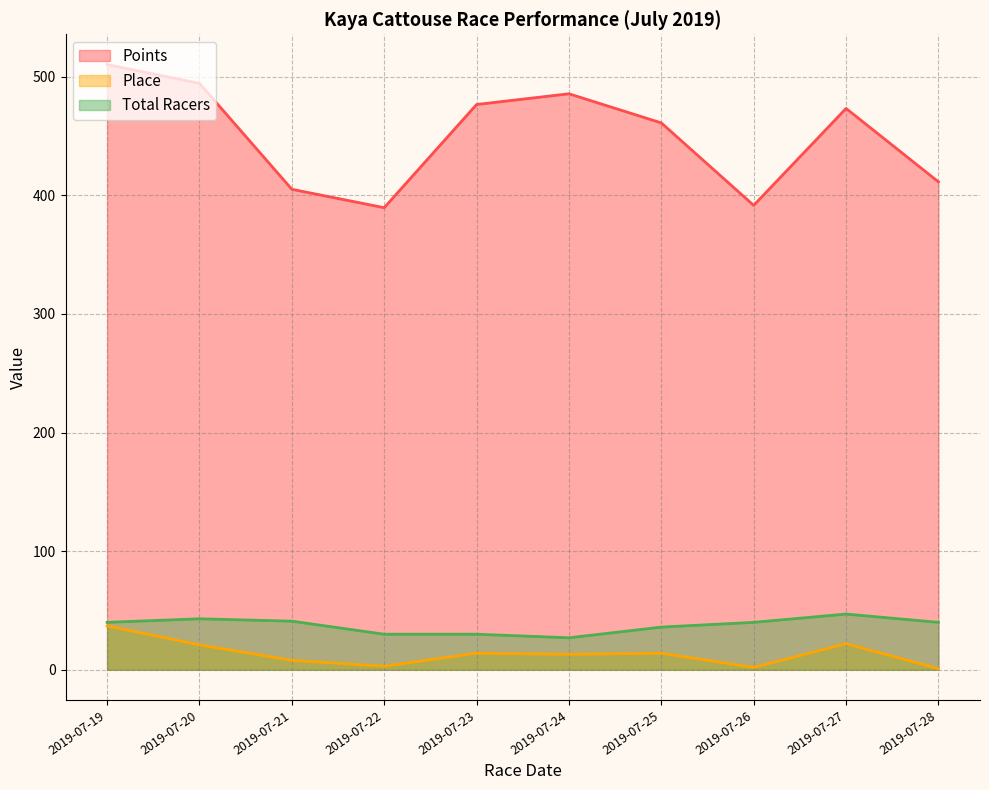

At which label is Place closest to 19?

2019-07-20